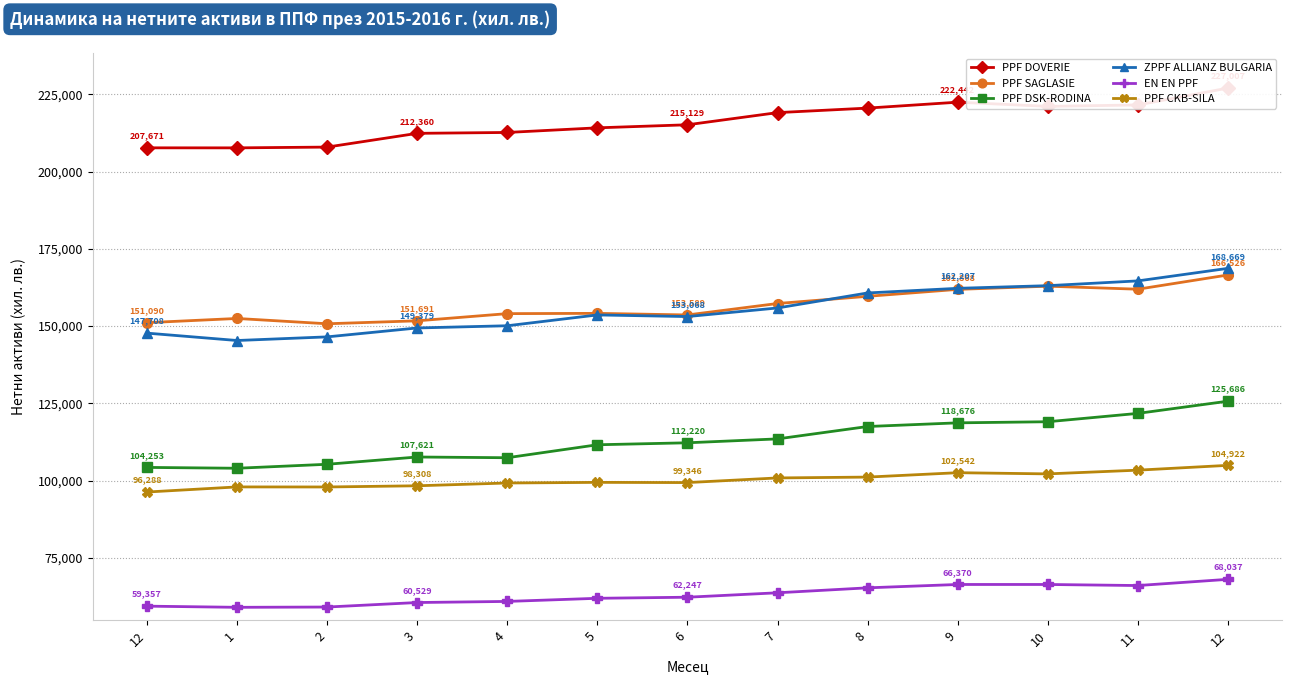

True or false: PPF SAGLASIE has a value of 161922 at 11.

True